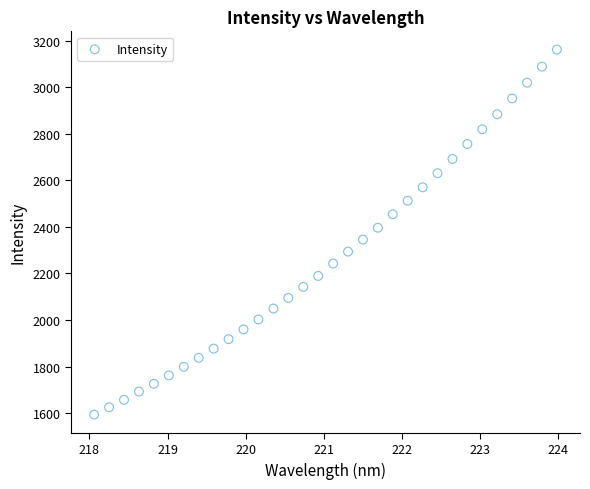

What is the range of X values (max minus min)?

5.9